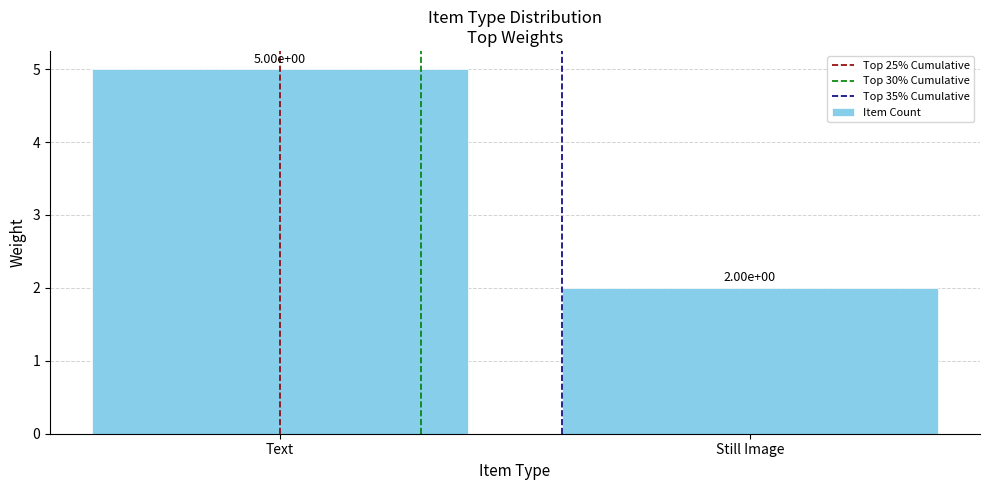

True or false: the data shows 2 at Still Image.

True